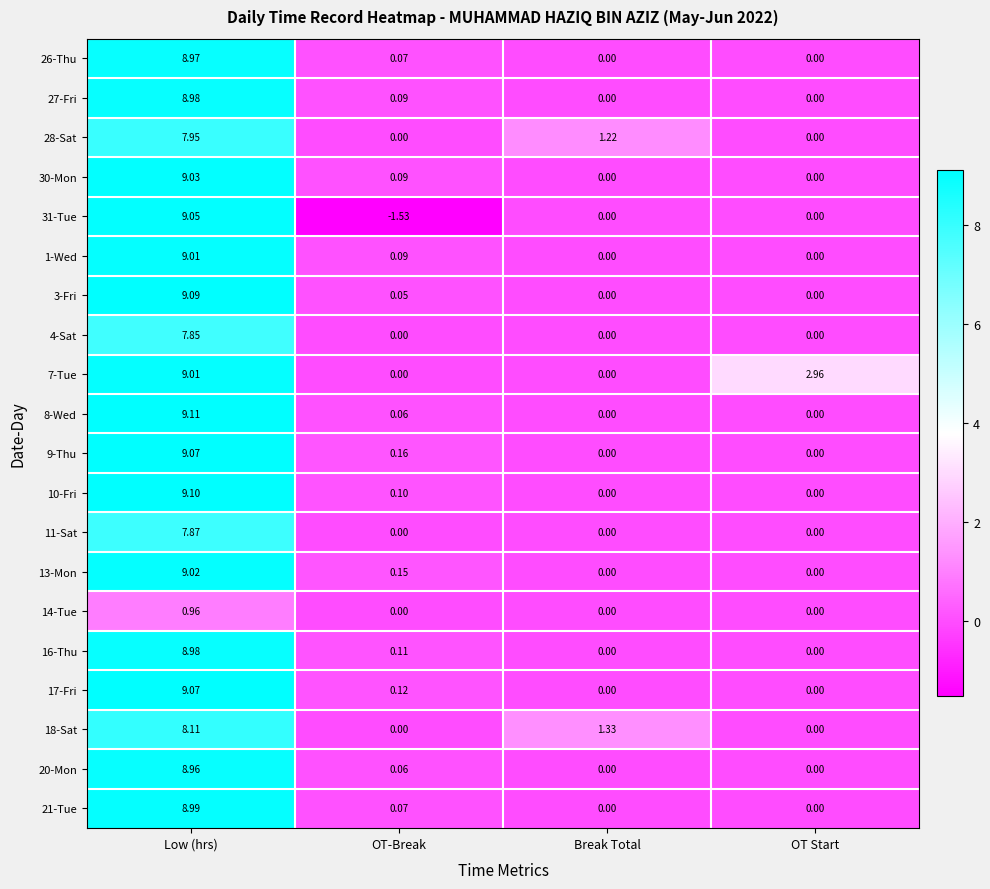

At which label is 7-Tue closest to 4?

OT Start